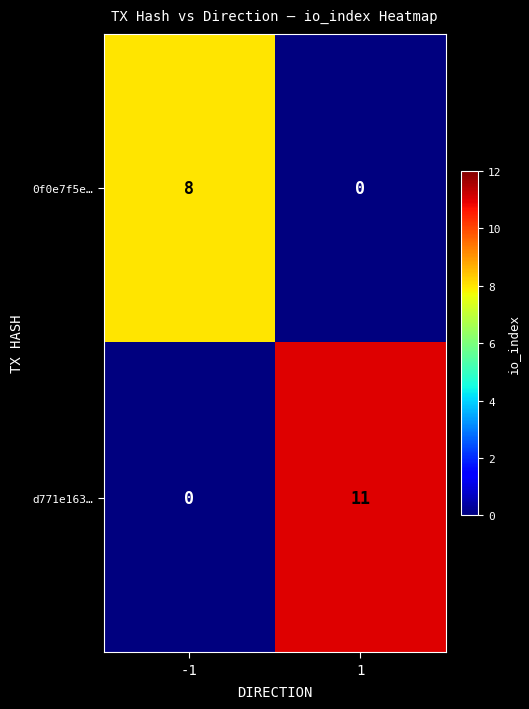

The value of 0f0e7f5e… at 1 is -5. True or false?

False